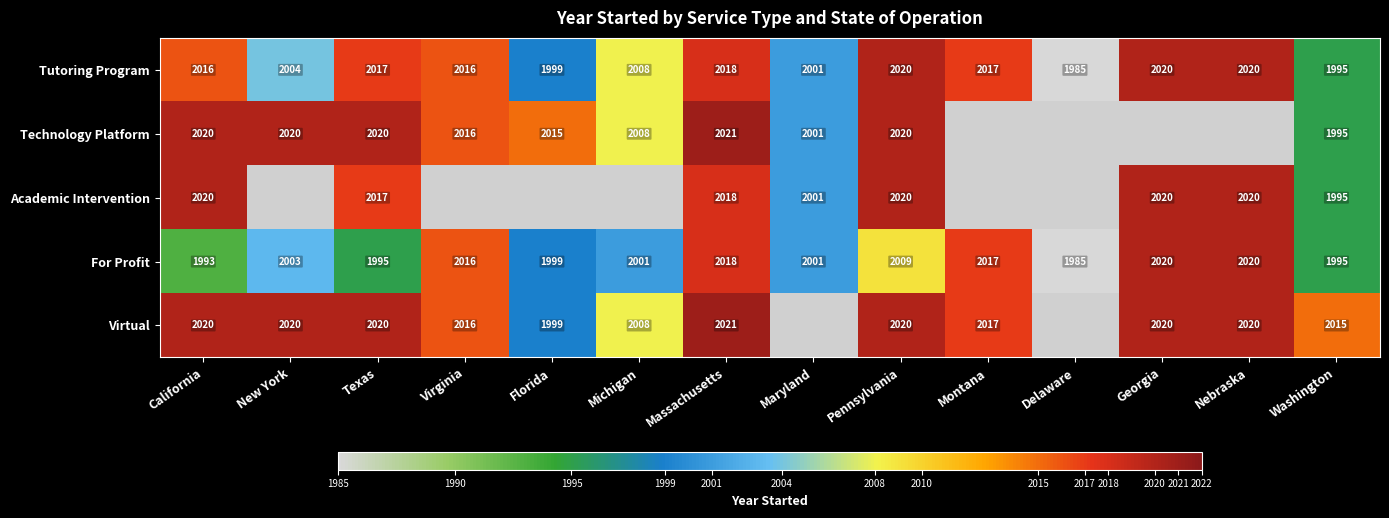

What is the smallest value displayed?

1985.0